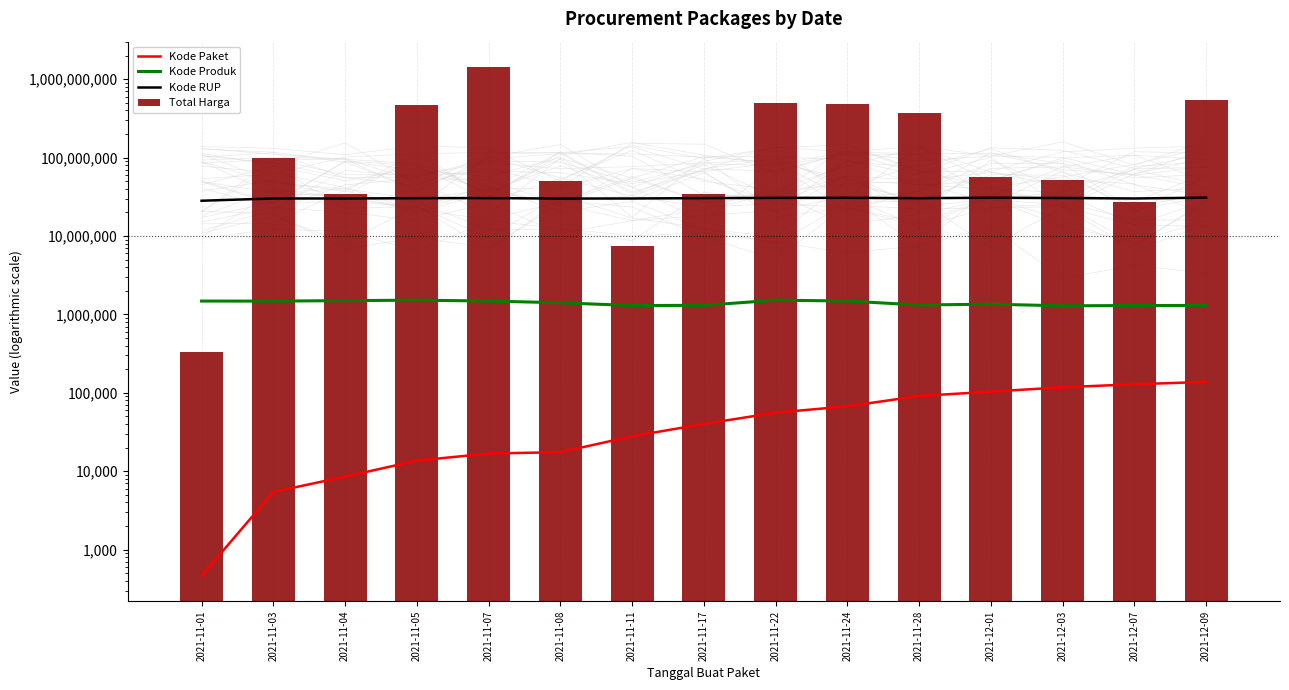

What is the difference between the second highest and second lowest values in the Kode Paket series?

123067